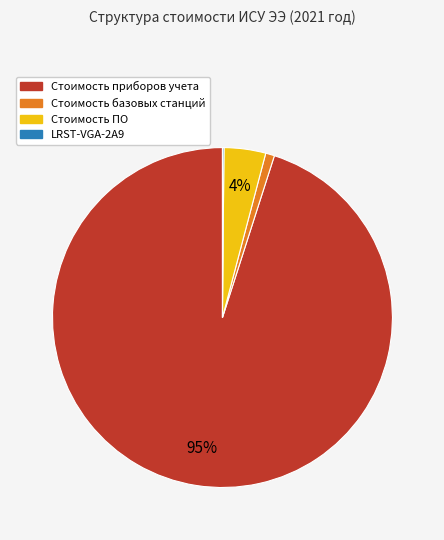

Is there any slice that represents more than half of the pie?

Yes